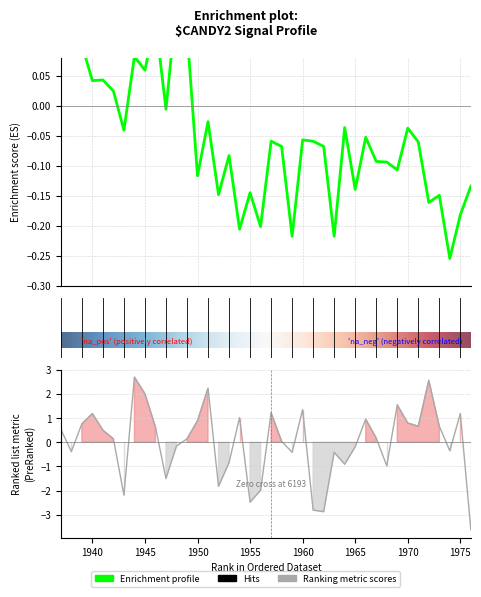

Is it true that Enrichment profile equals -0.2 at 1959?

True